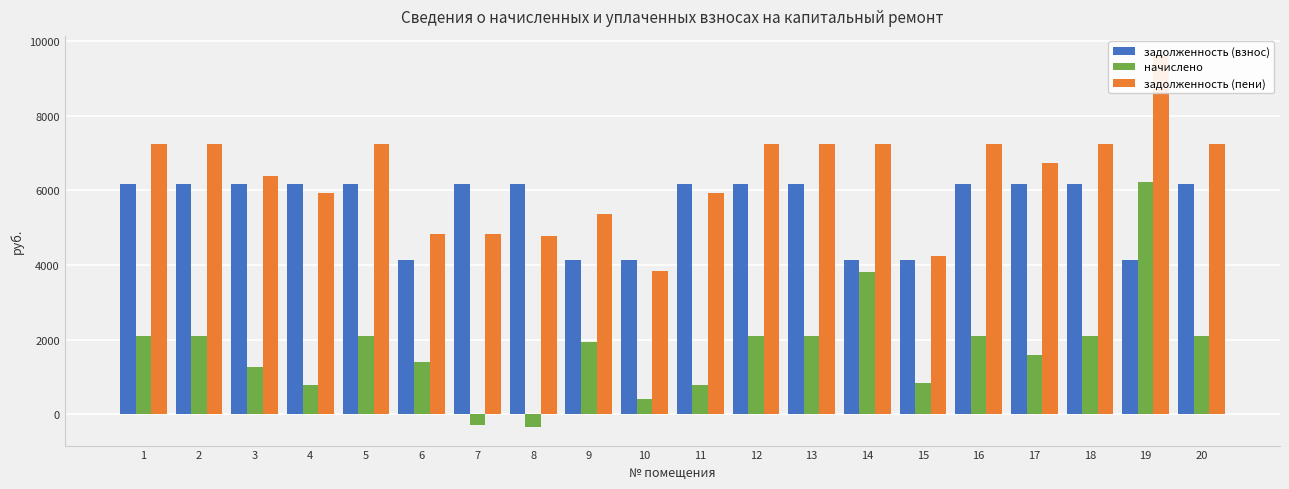

List the series in order of their overall mean, lowest first.

начислено, задолженность (взнос), задолженность (пени)